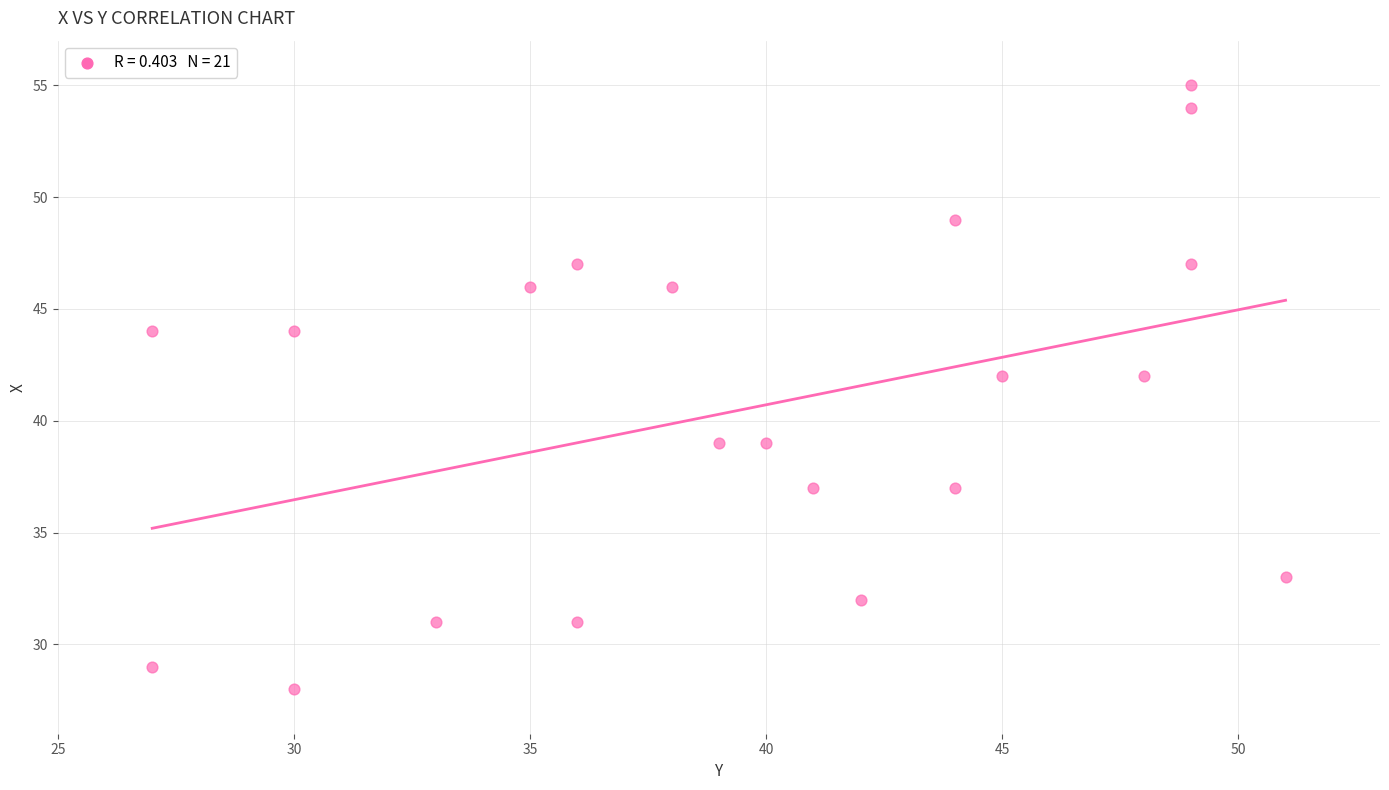

What is the range of Y values (max minus min)?

27